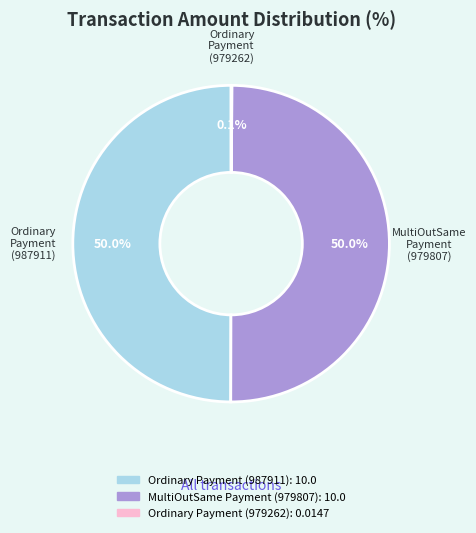

How much of the chart is everything except Ordinary Payment (987911)?

50.0%